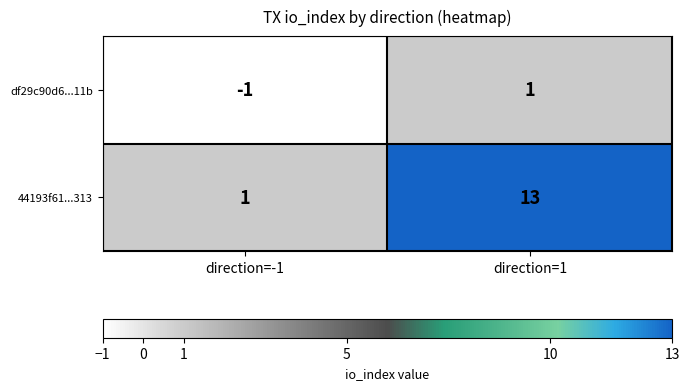

What is the spread (max minus min) of values at direction=-1?

2